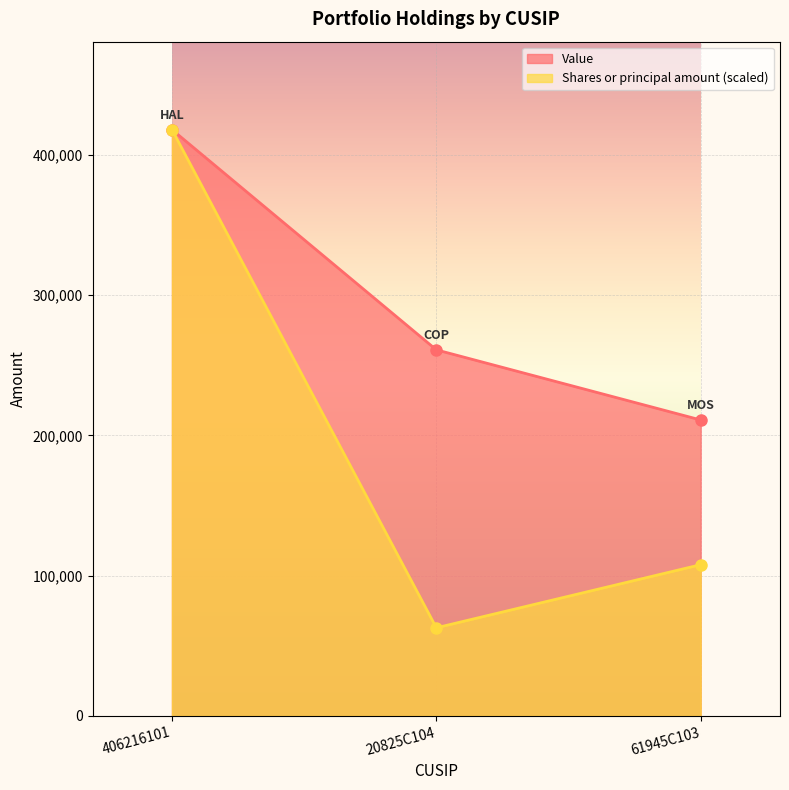

Reading left to right, extract all data points from this chart.

Value: 406216101=418000.0	20825C104=261000.0	61945C103=211000.0
Shares or principal amount: 406216101=418000.0	20825C104=62822.9	61945C103=107819.4